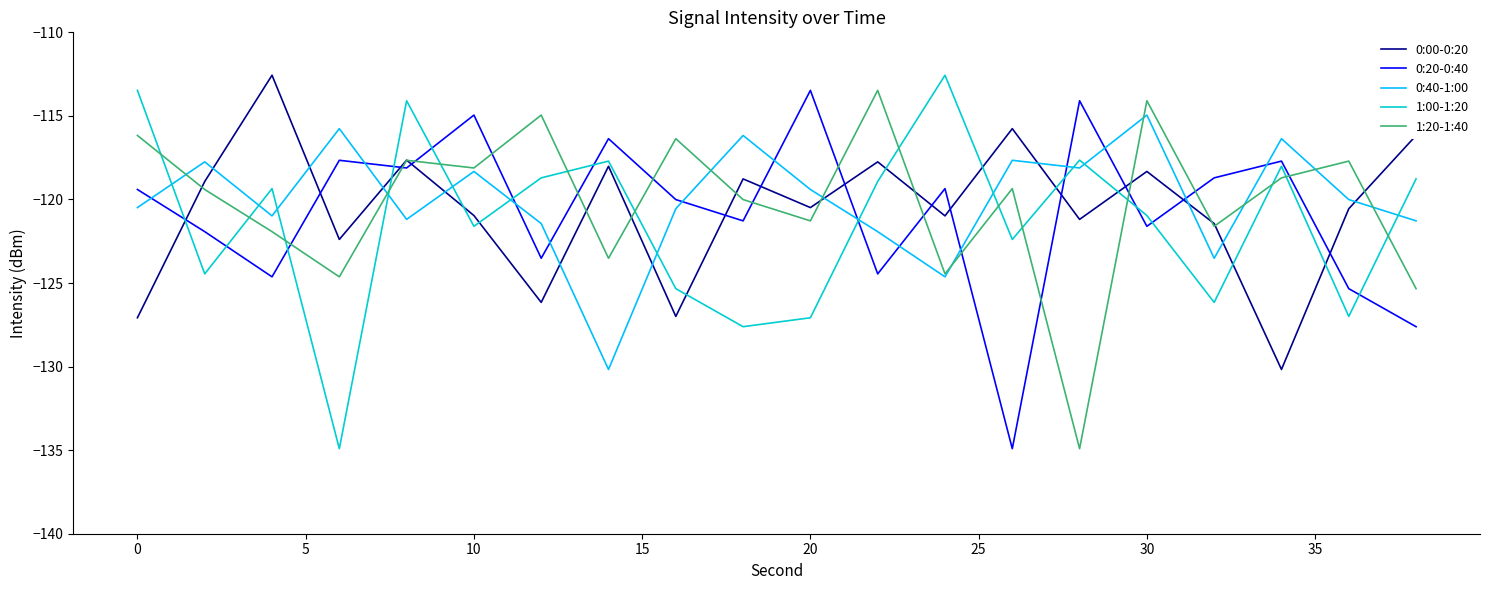

True or false: 1:00-1:20 and 0:20-0:40 cross at least once.

True